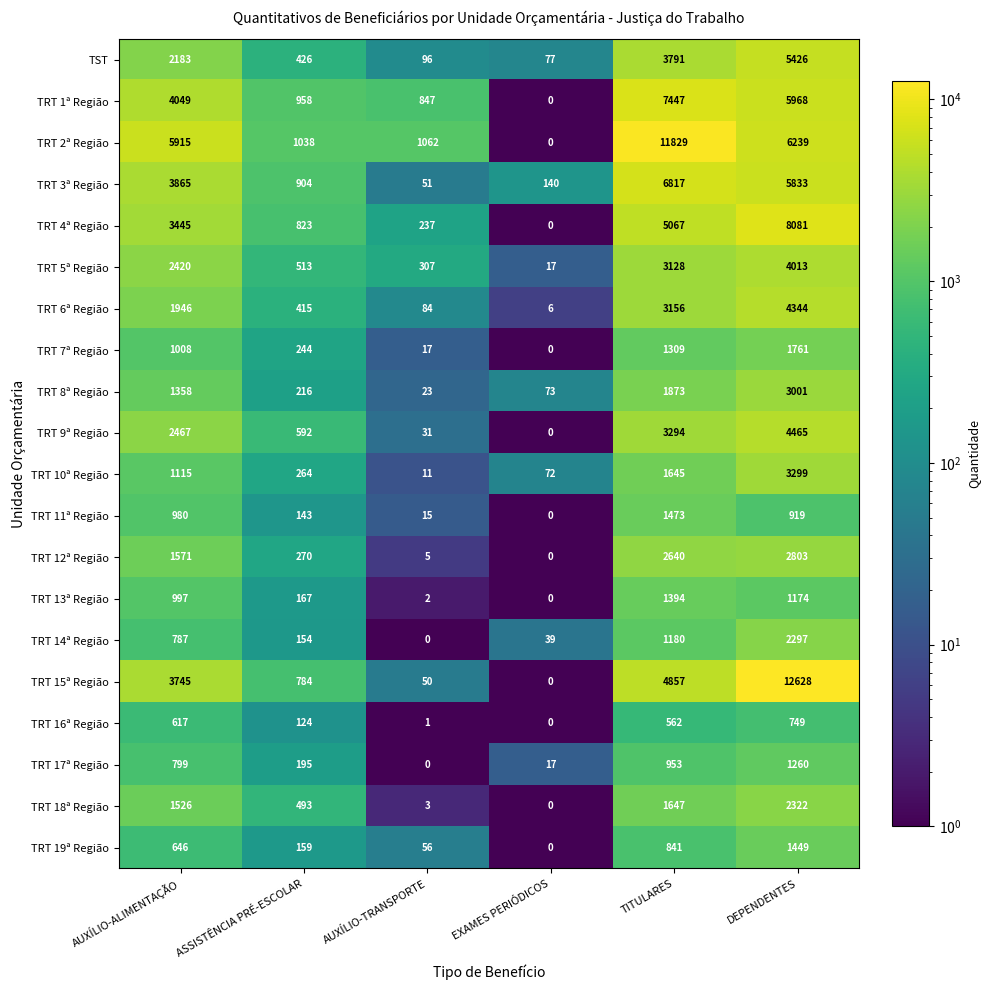

Which series has the largest range (max minus min)?

TRT 15ª Região